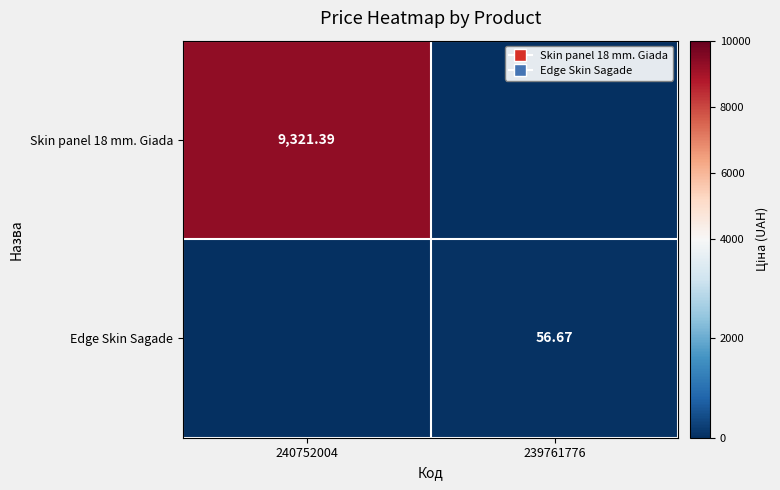

What is the total value across all series at 240752004?

9321.4